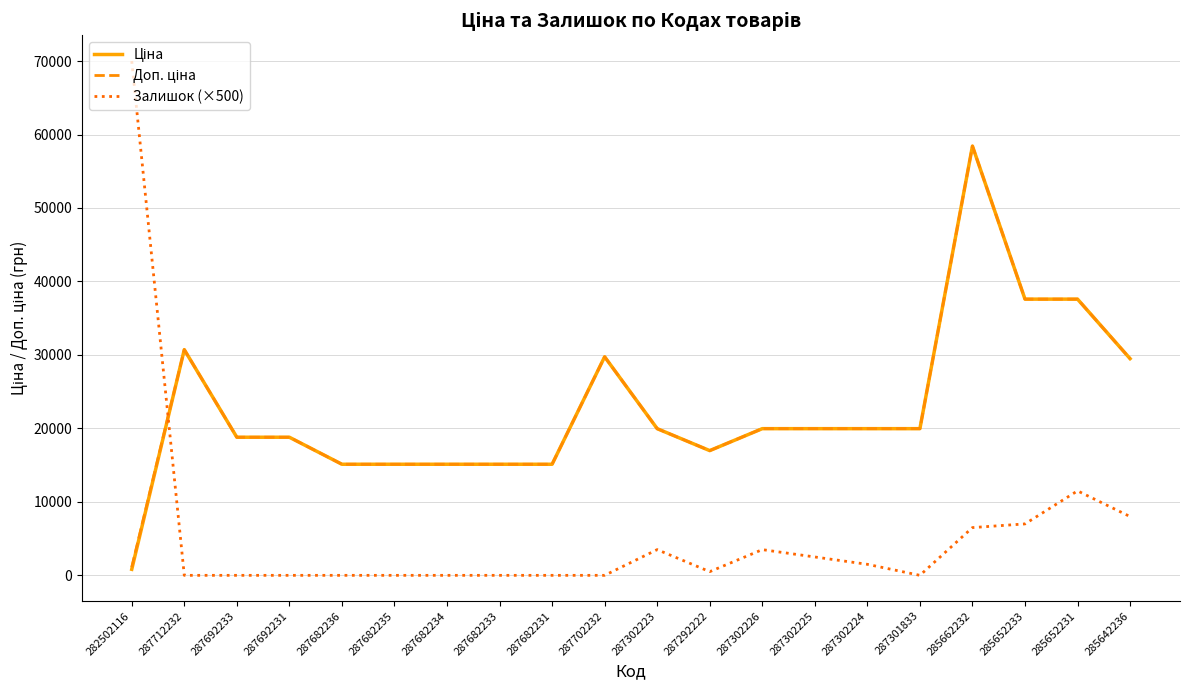

The Залишок (×500) series shows -26339.1 at 287712232. True or false?

False